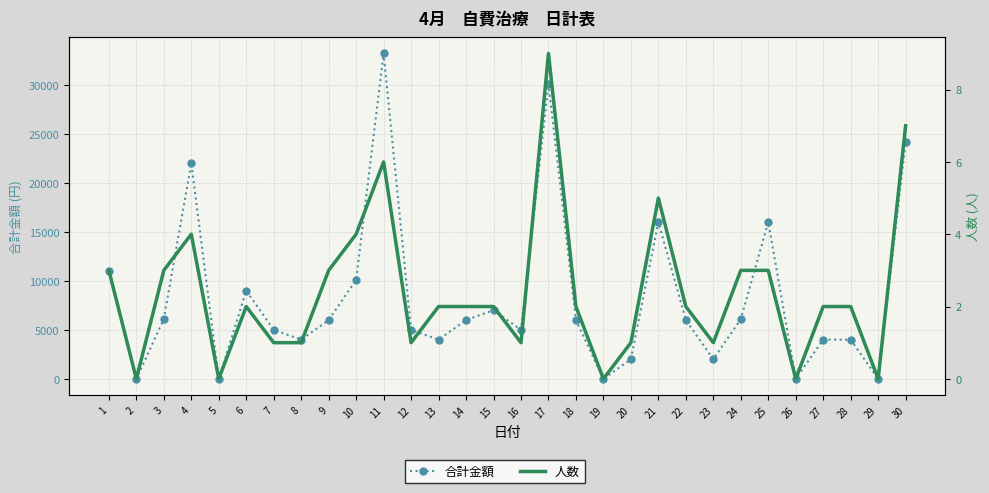

Is it true that 人数 equals 4 at 9?

False